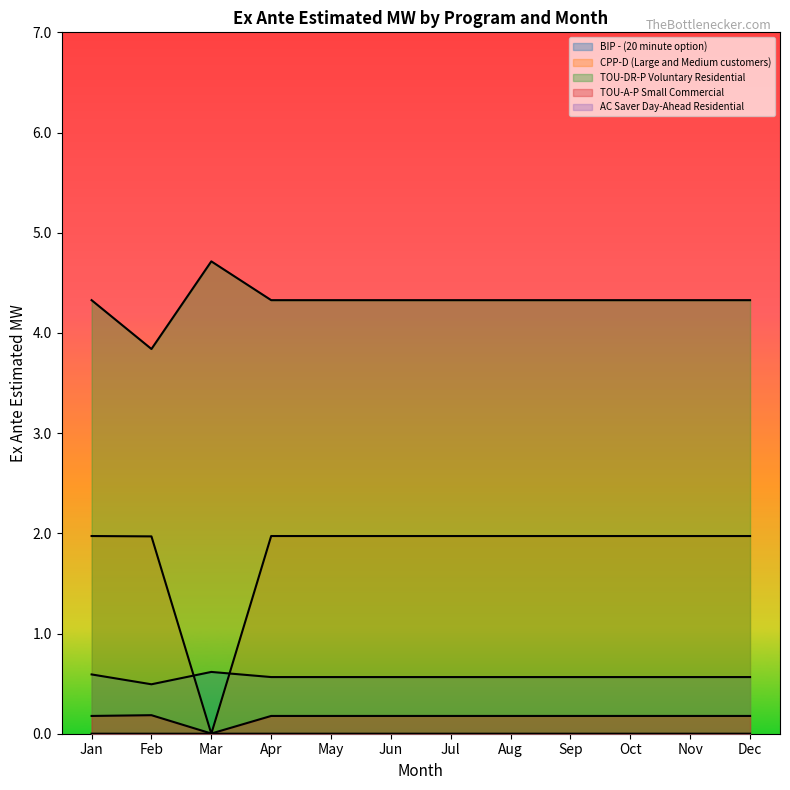

What are all the series names shown in the legend?

BIP - (20 minute option), CPP-D (Large and Medium customers), TOU-DR-P Voluntary Residential, TOU-A-P Small Commercial, AC Saver Day-Ahead Residential